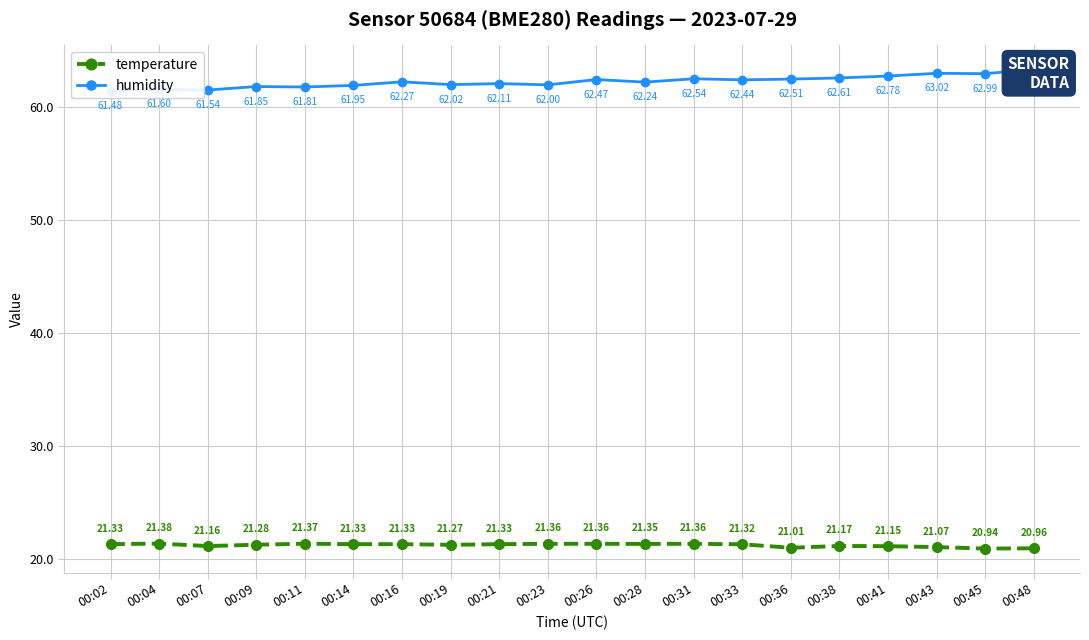

Which series has the largest total across all categories?

humidity